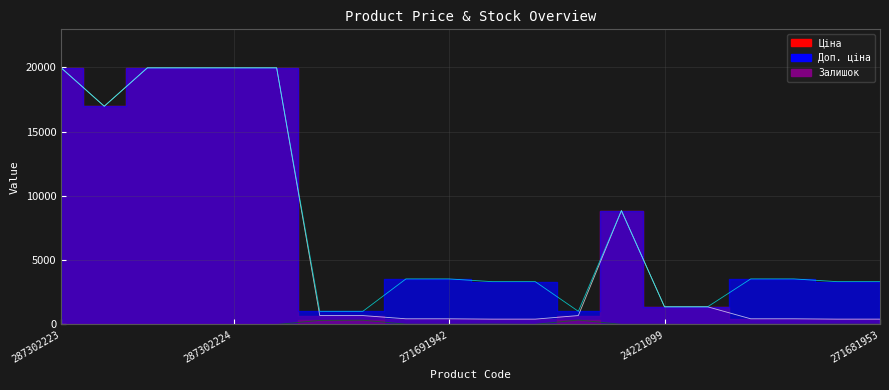

Where does the Ціна series first go above 693?

287302223